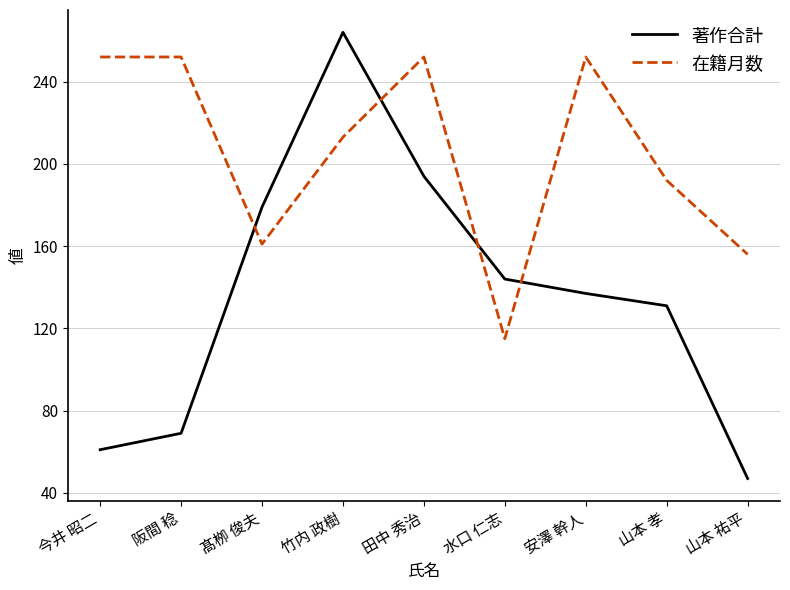

Reading right to left, what are all the values shown in this chart?

著作合計: 山本 祐平=47	山本 孝=131	安澤 幹人=137	水口 仁志=144	田中 秀治=194	竹内 政樹=264	髙栁 俊夫=179	阪間 稔=69	今井 昭二=61
在籍月数: 山本 祐平=156	山本 孝=192	安澤 幹人=252	水口 仁志=115	田中 秀治=252	竹内 政樹=213	髙栁 俊夫=161	阪間 稔=252	今井 昭二=252